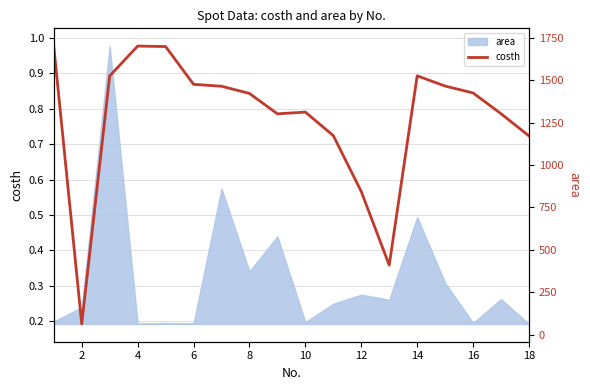

What is the smallest value displayed?

0.2